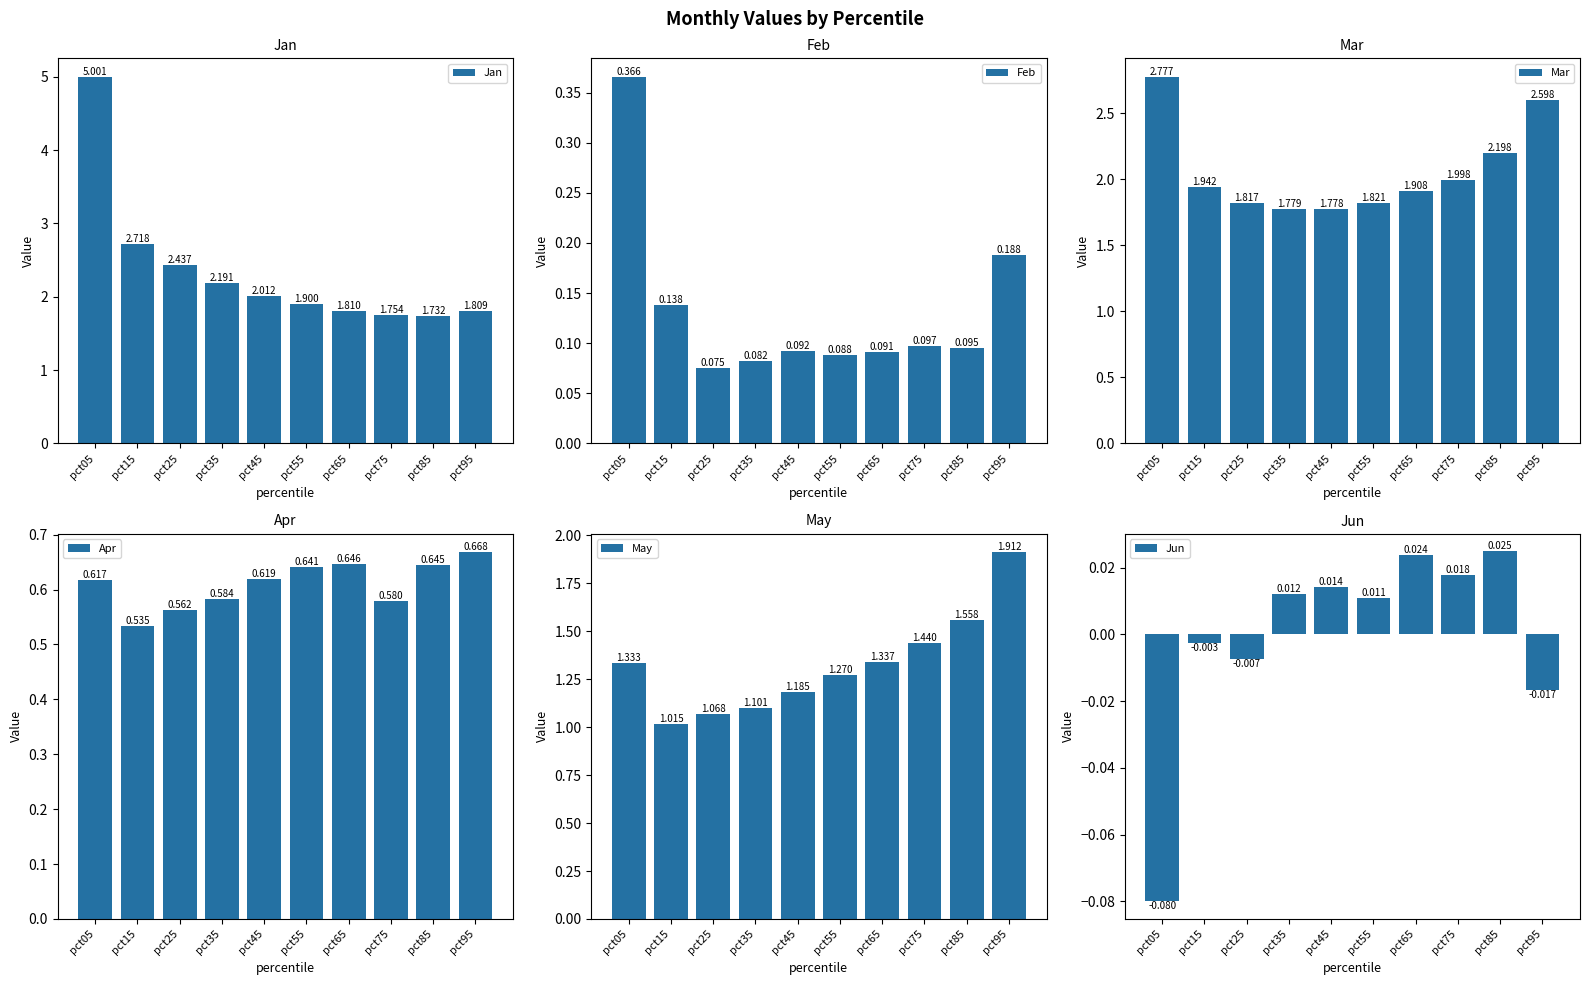

What is the sum of the Jan values at pct85 and pct35?

3.9